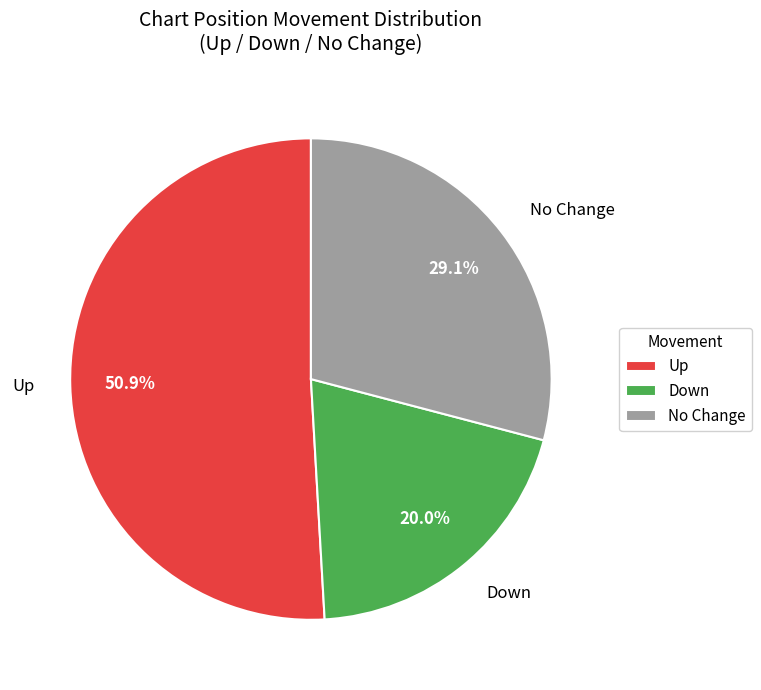

Which slice is the smallest?

Down